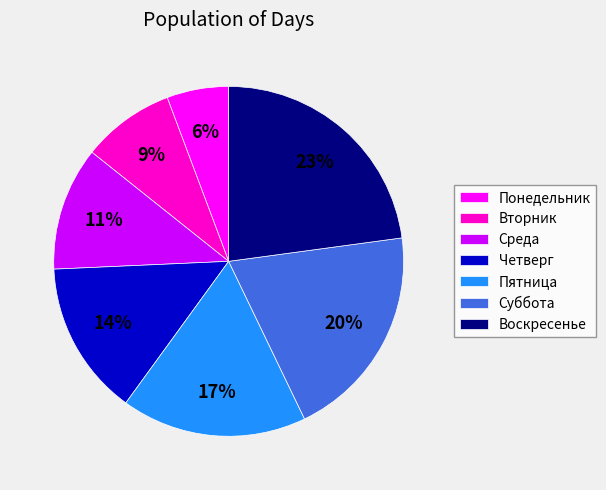

How many slices are in this pie chart?

7